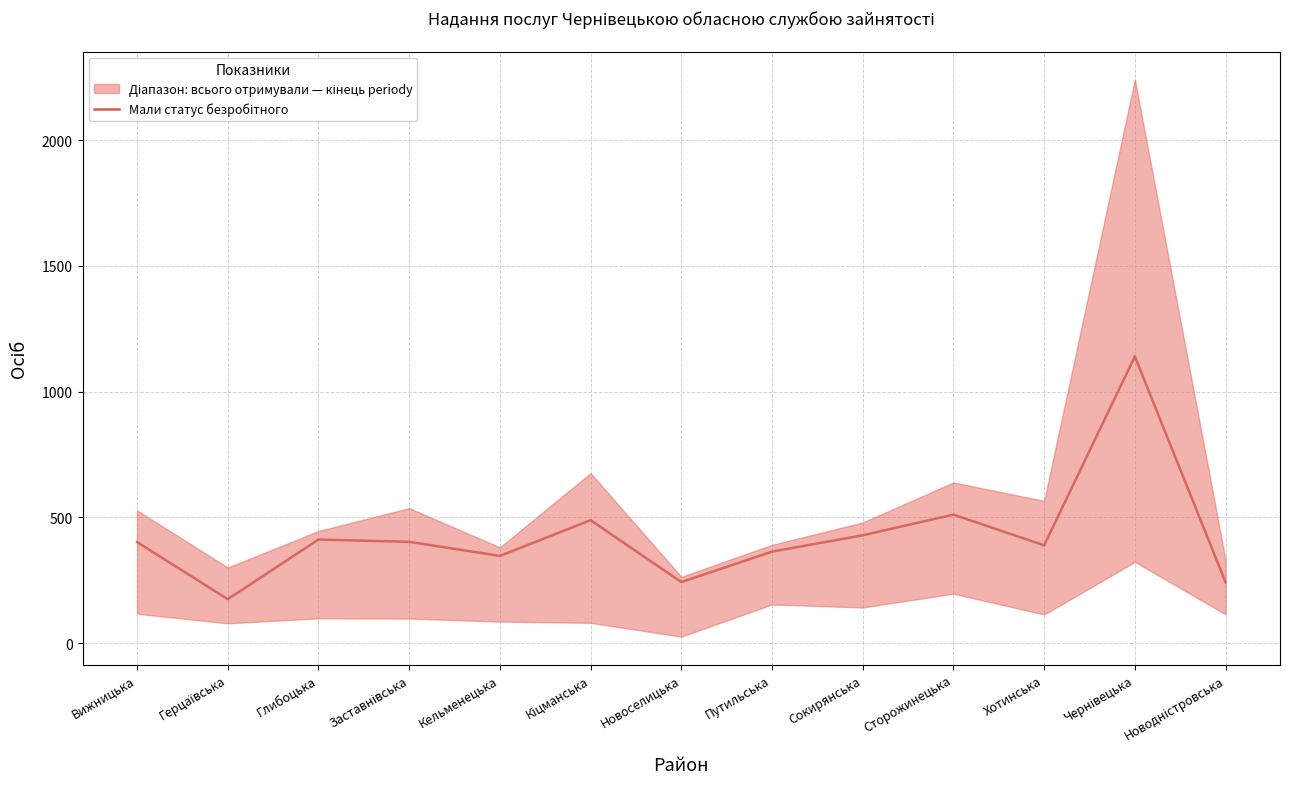

How many data points are less than 402?

6